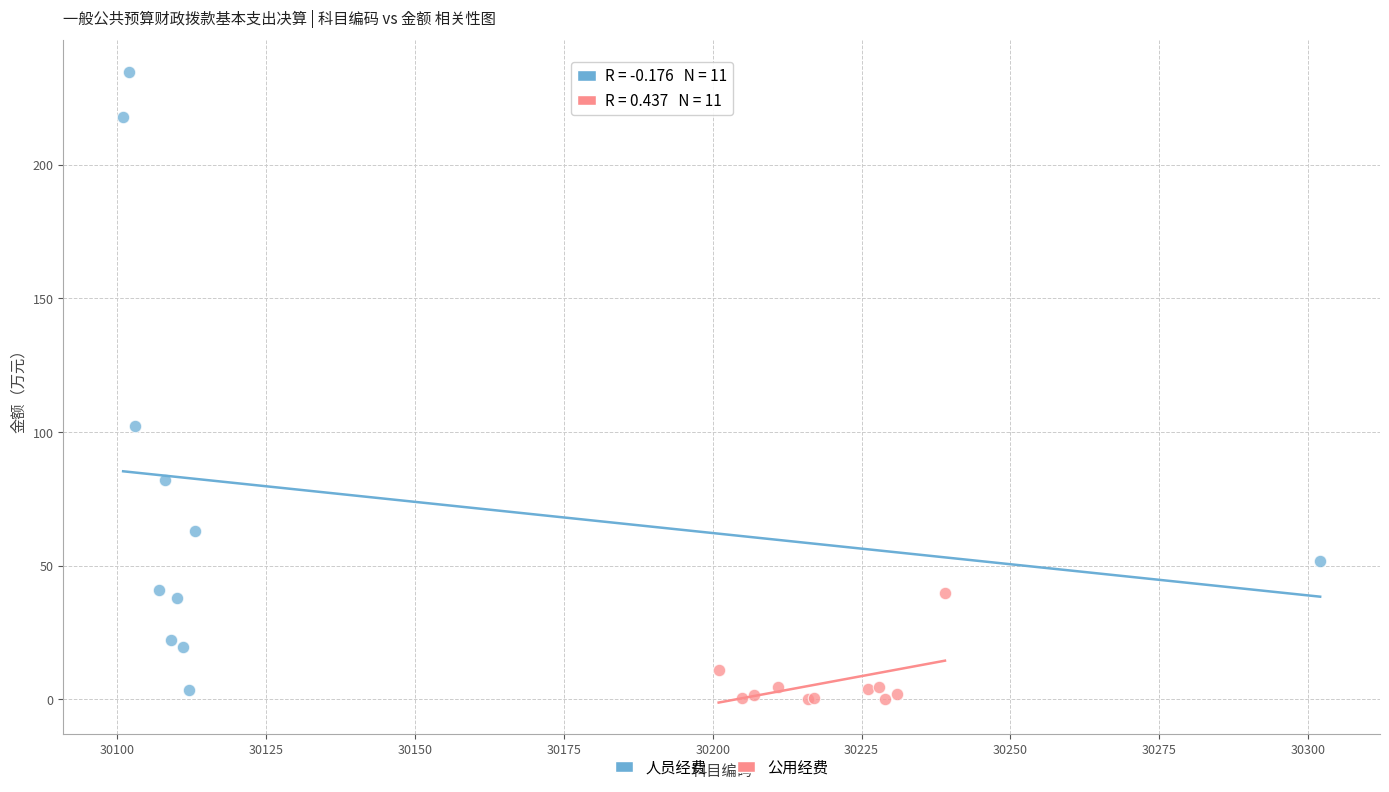

Which series contains the highest Y value?

人员经费